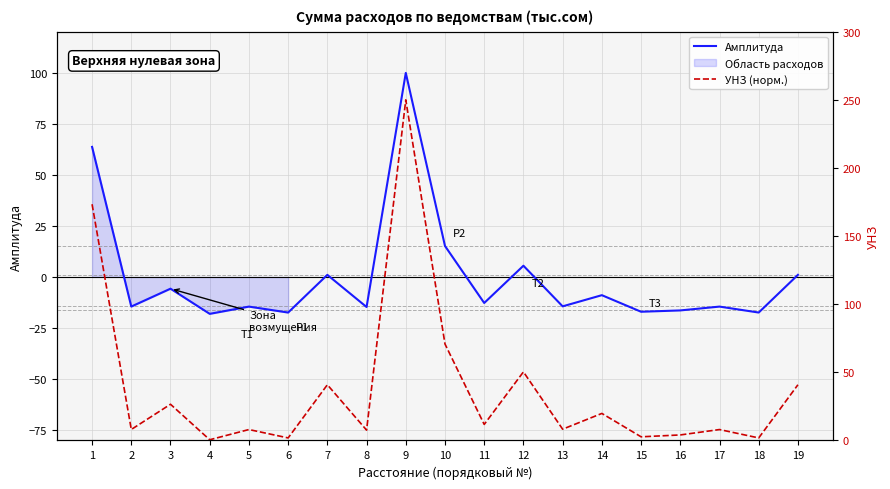

How many lines are shown in the chart?

2